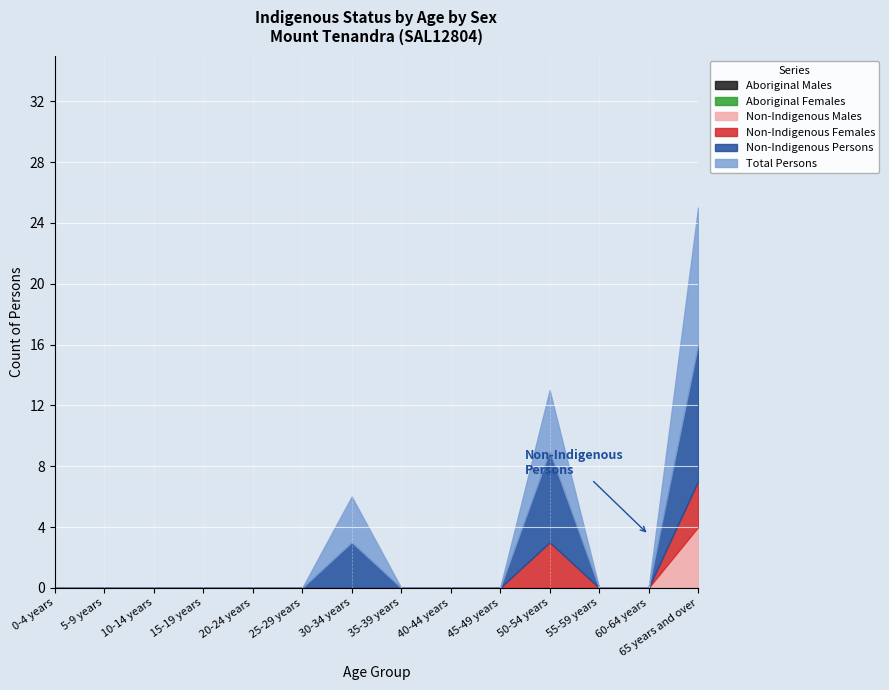

The Total Persons series shows 3 at 30-34 years. True or false?

True